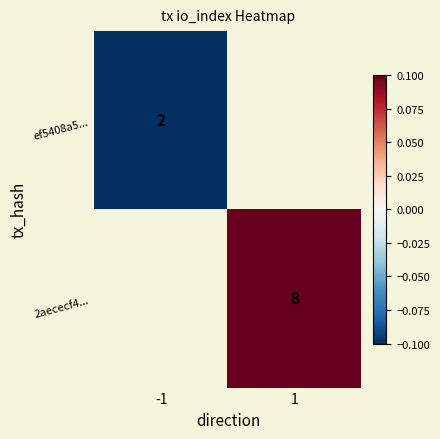

The ef5408a5... series shows 2.0 at -1. True or false?

True